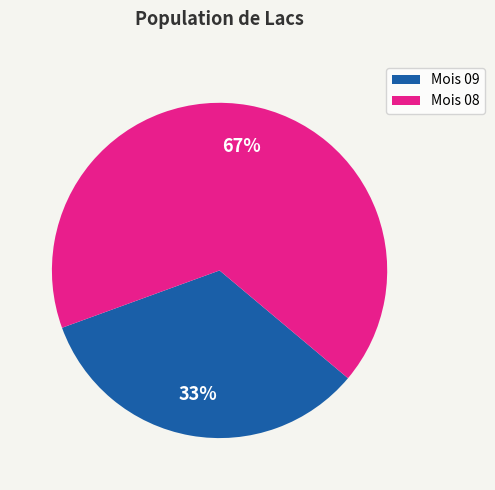

To the nearest percent, what is the average slice percentage?

50%